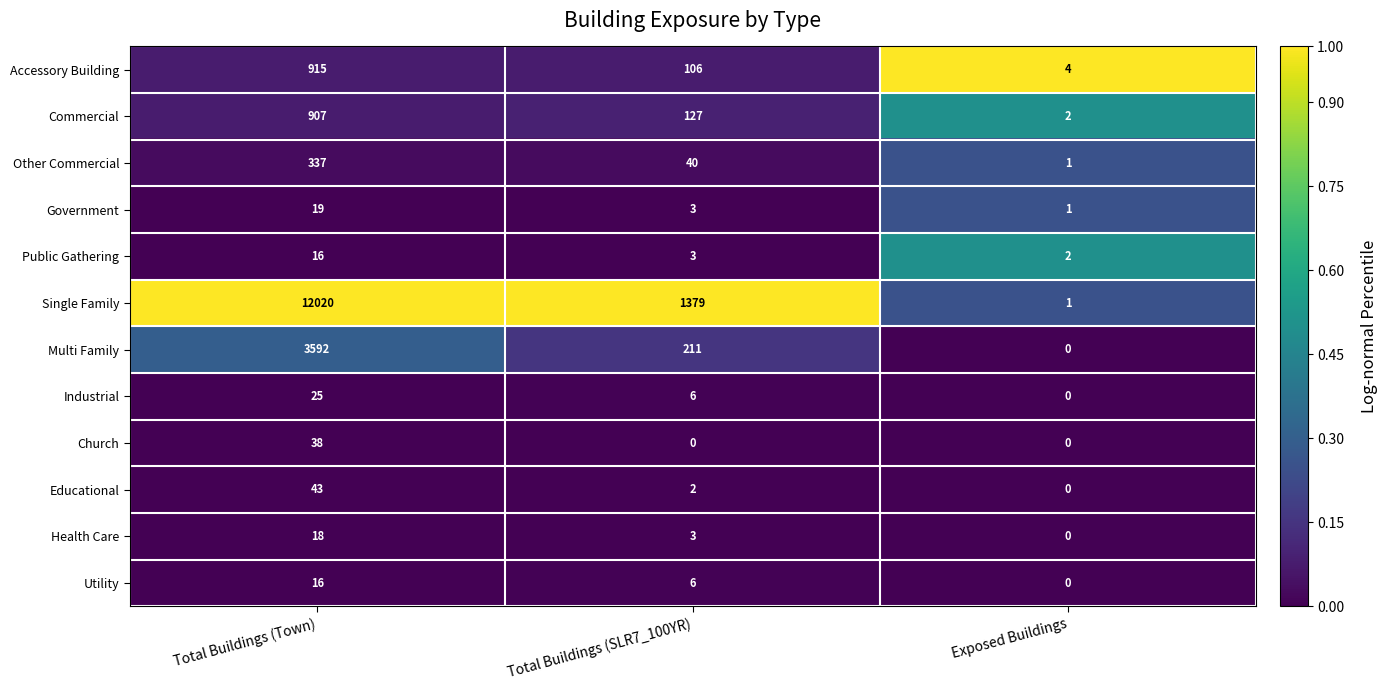

What is the maximum value shown in the chart?

12020